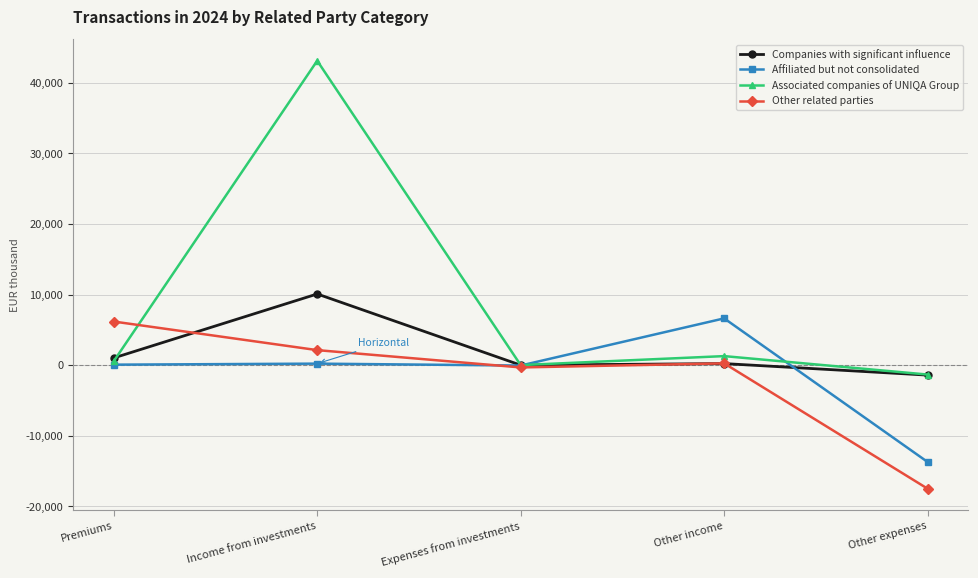

What is the average value of the Affiliated but not consolidated series?

-1379